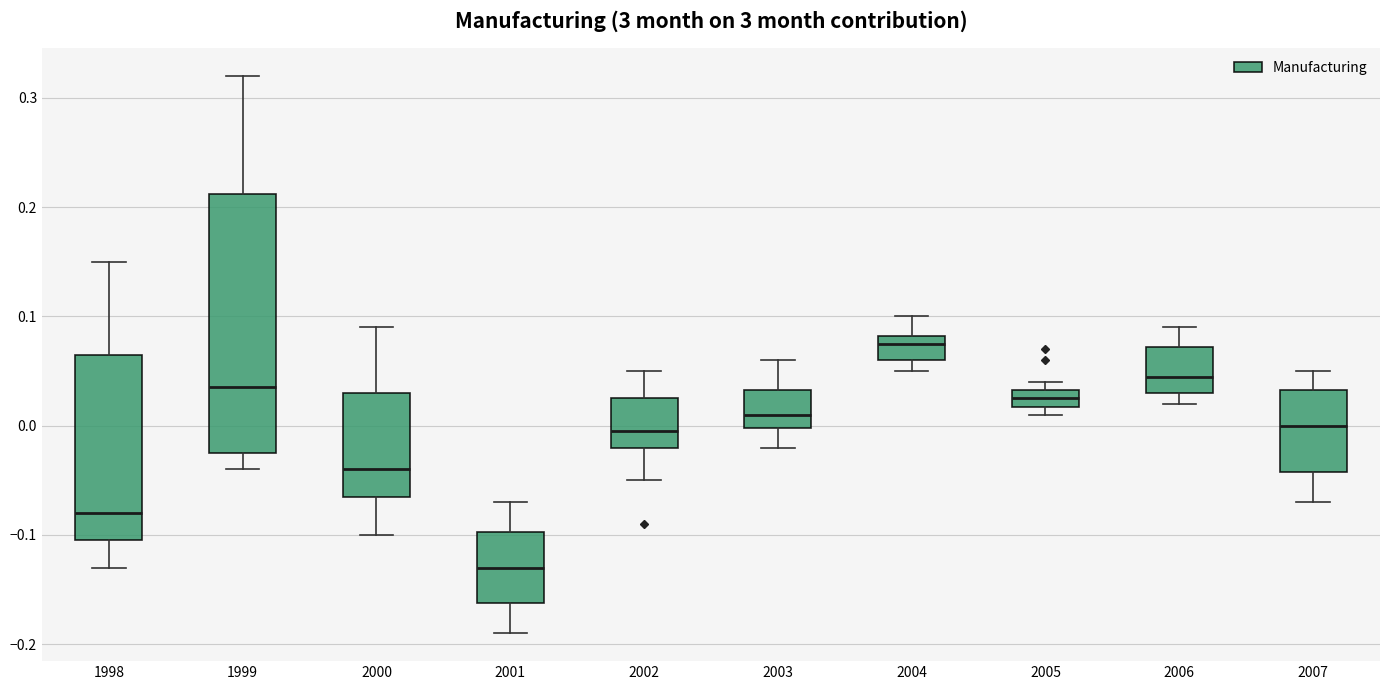

Reading left to right, read every box against the y-axis: the position of its median line, the range the box covers, and the ends of its whiskers. The values are not printed on the chart, so give them approximately, as read against the axis.

1998: median -0.08, box -0.10 to 0.07, whiskers -0.13 to 0.15
1999: median 0.04, box -0.02 to 0.21, whiskers -0.04 to 0.32
2000: median -0.04, box -0.06 to 0.03, whiskers -0.10 to 0.09
2001: median -0.13, box -0.16 to -0.10, whiskers -0.19 to -0.07
2002: median 0.00, box -0.02 to 0.03, whiskers -0.05 to 0.05
2003: median 0.01, box 0.00 to 0.03, whiskers -0.02 to 0.06
2004: median 0.08 (just below the box's upper edge), box 0.06 to 0.08, whiskers 0.05 to 0.10
2005: median 0.03 (inside the box), box 0.02 to 0.03, whiskers 0.01 to 0.04
2006: median 0.05, box 0.03 to 0.07, whiskers 0.02 to 0.09
2007: median 0.00, box -0.04 to 0.03, whiskers -0.07 to 0.05